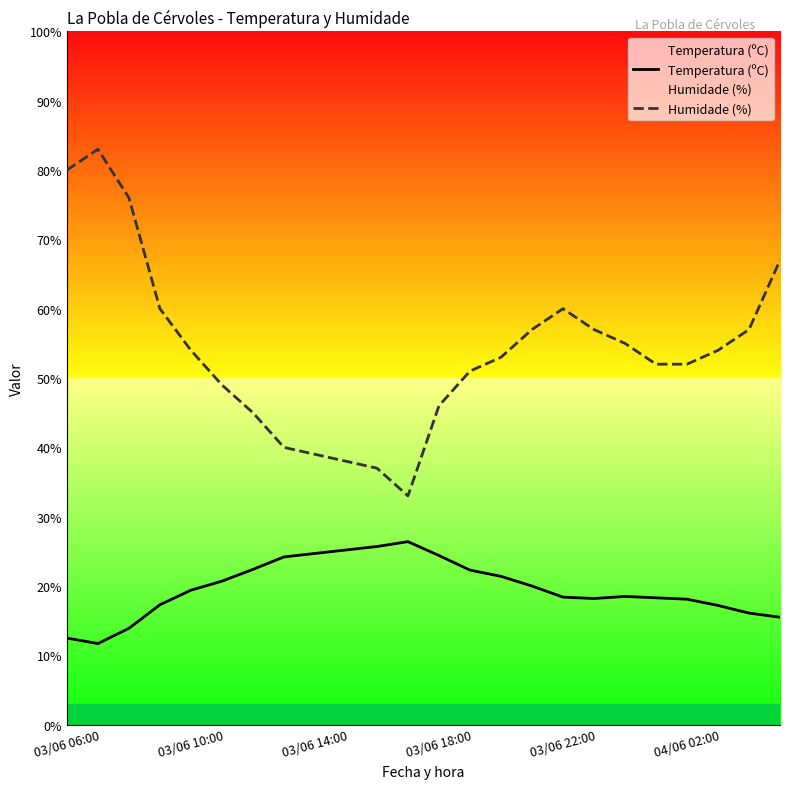

True or false: Humidade (%) and Temperatura (ºC) intersect in this chart.

False